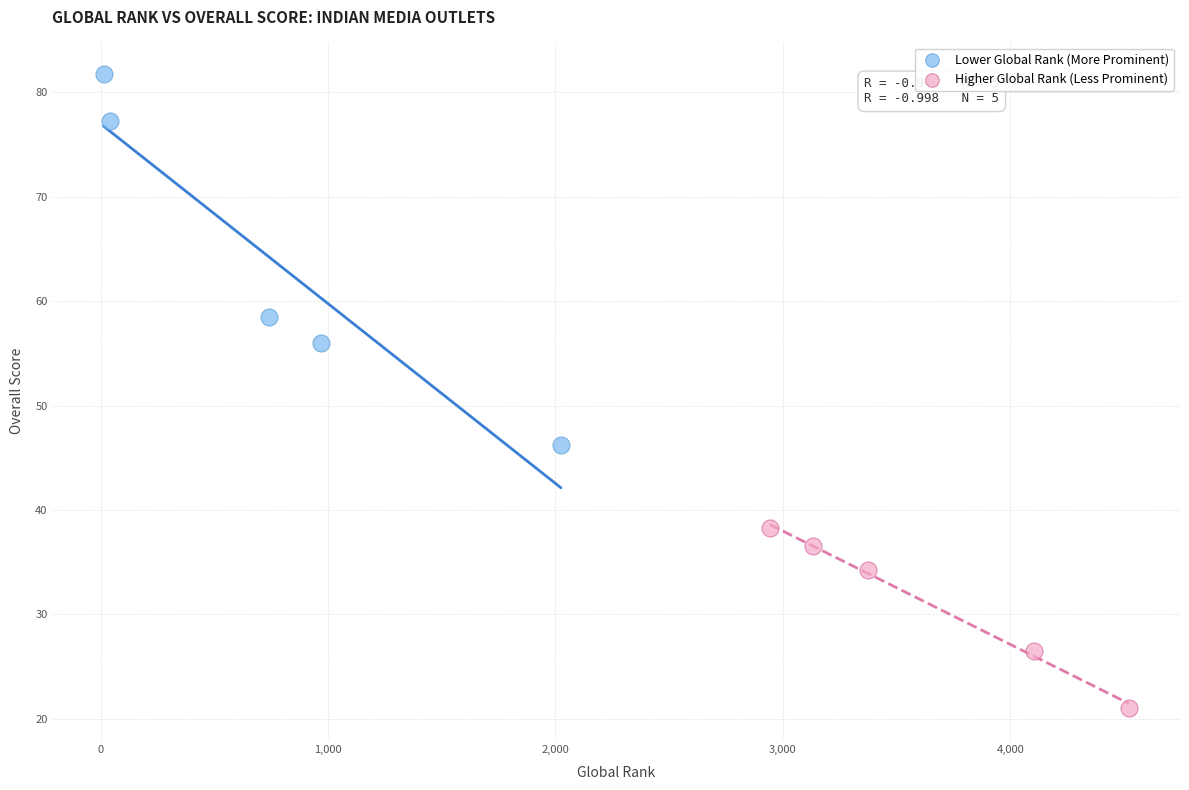

Which series contains the highest Y value?

Lower Global Rank (More Prominent)